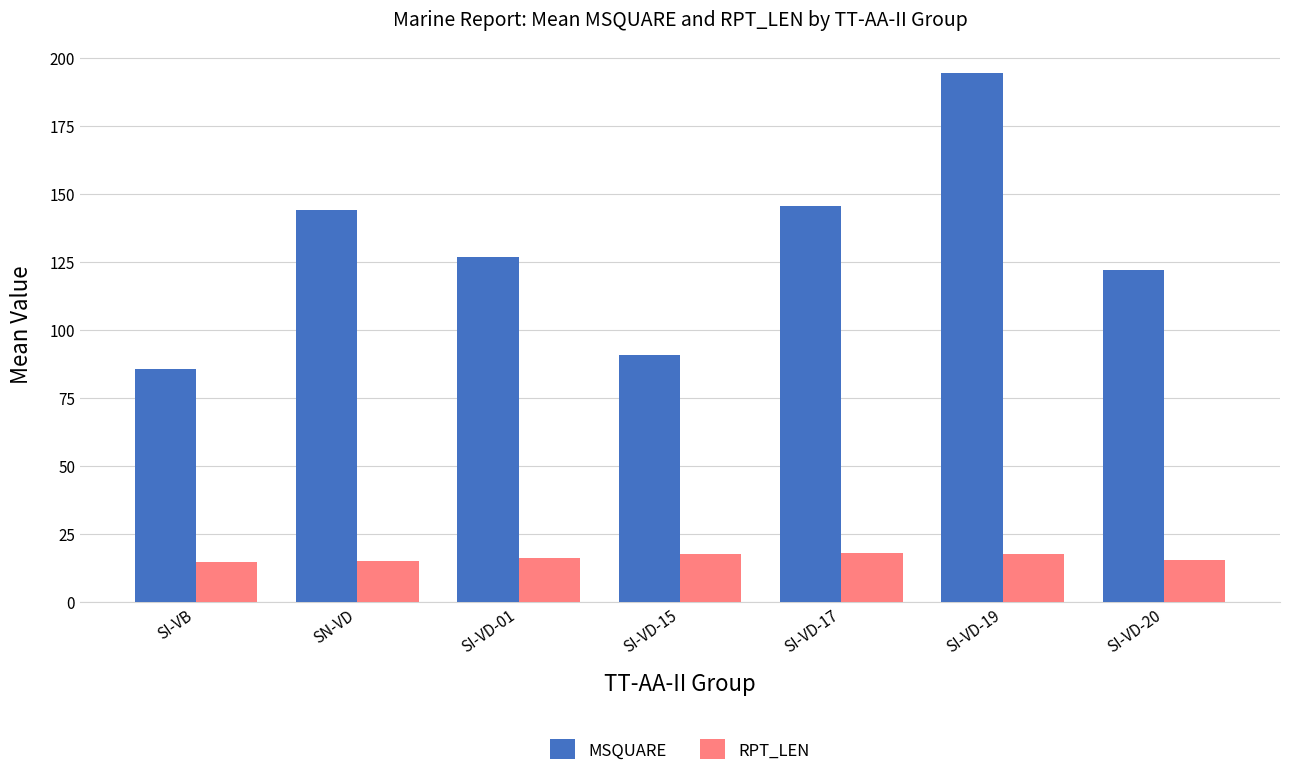

At which label does MSQUARE first exceed 126?

SN-VD